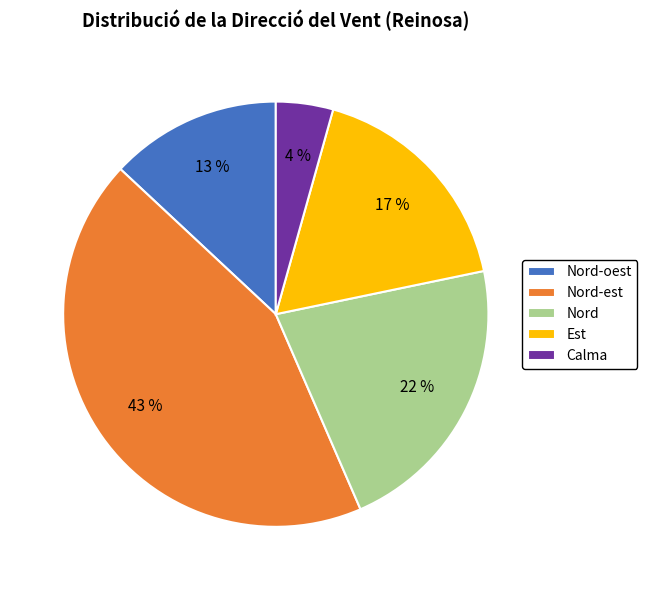

To the nearest percent, what percentage of the pie is Nord?

22%